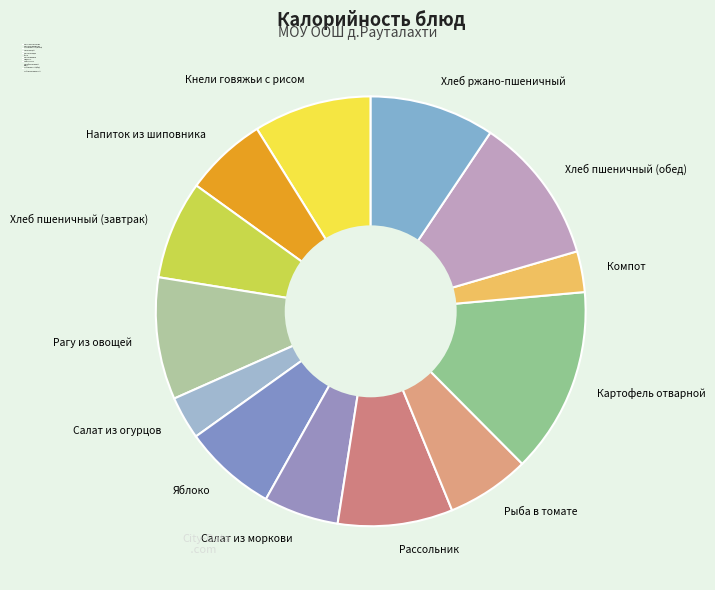

Does Картофель отварной represent more than half of the total?

No